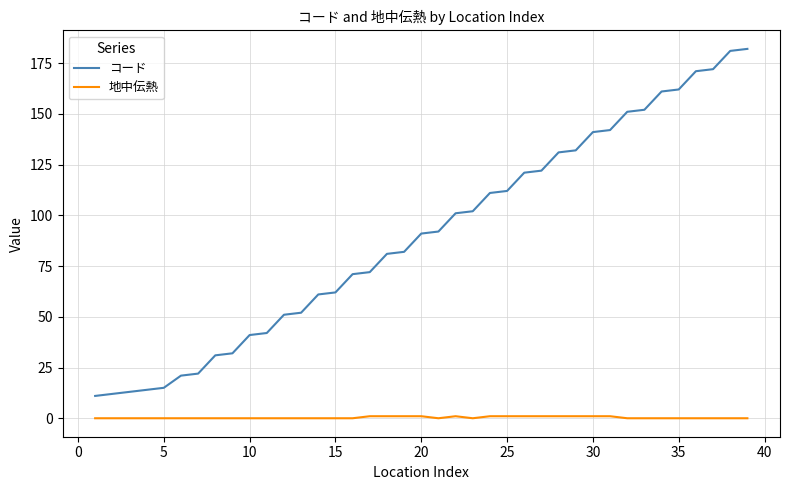

What is the sum of all コード values?

3516